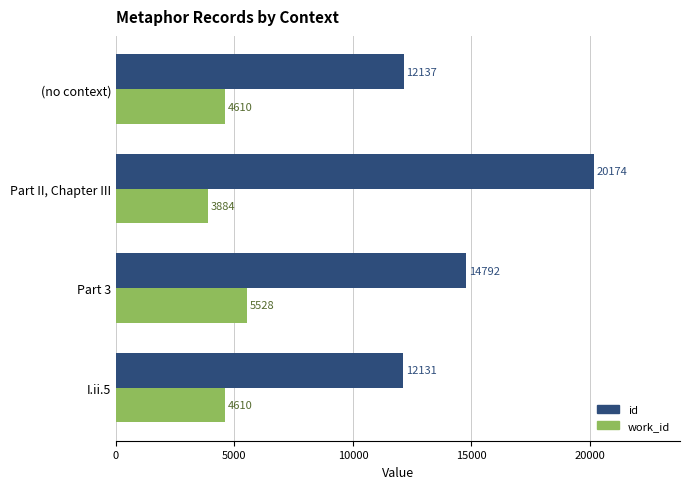

At which category is the sum across all series the highest?

Part II, Chapter III